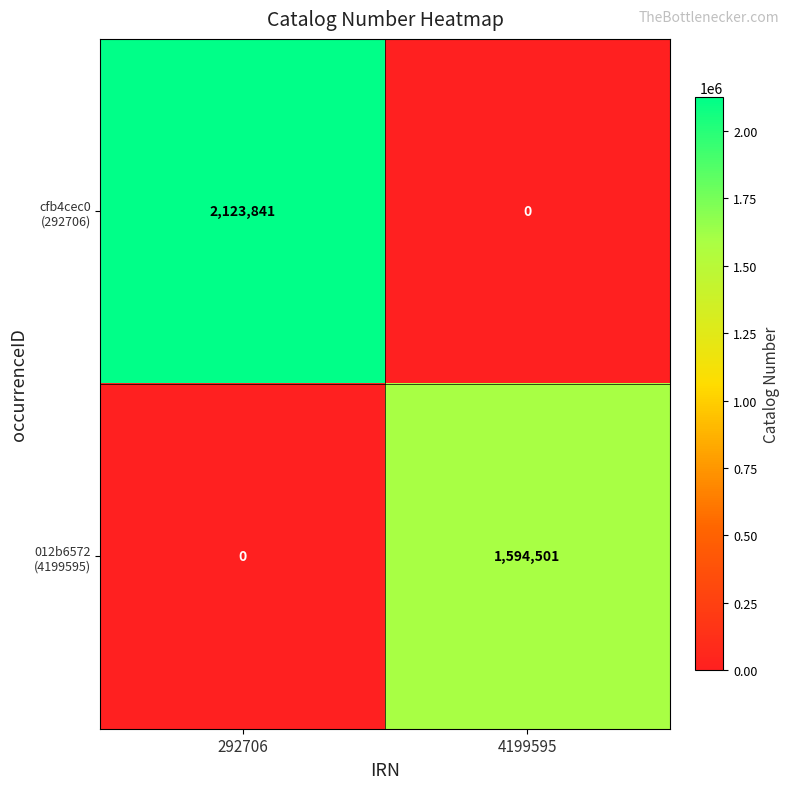

Which label corresponds to the largest value in the chart?

292706